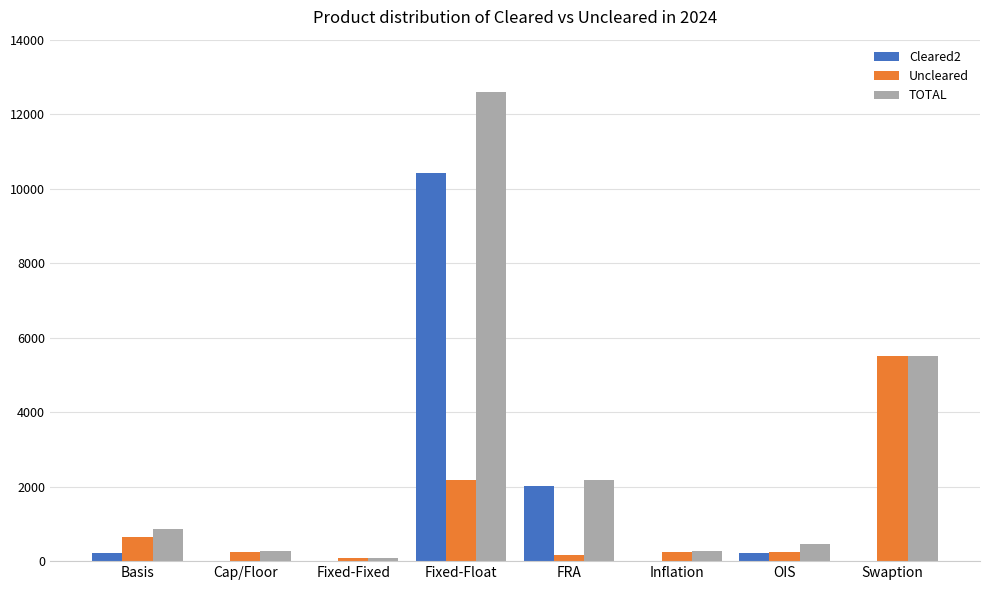

At which category does the chart reach its peak across all series?

Fixed-Float